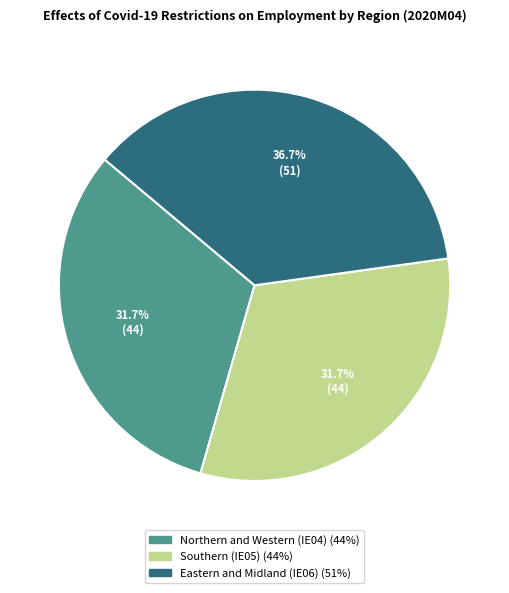

Do Eastern and Midland (IE06) and Southern (IE05) together represent more than half of the pie?

Yes